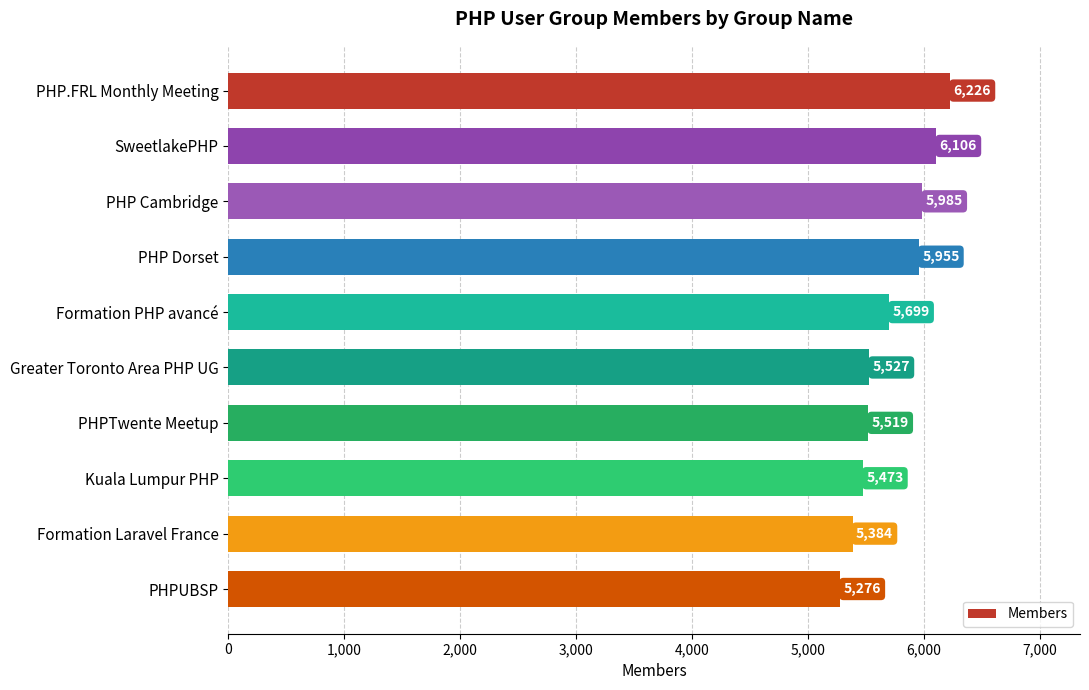

What is the difference between the second highest and minimum values?

830